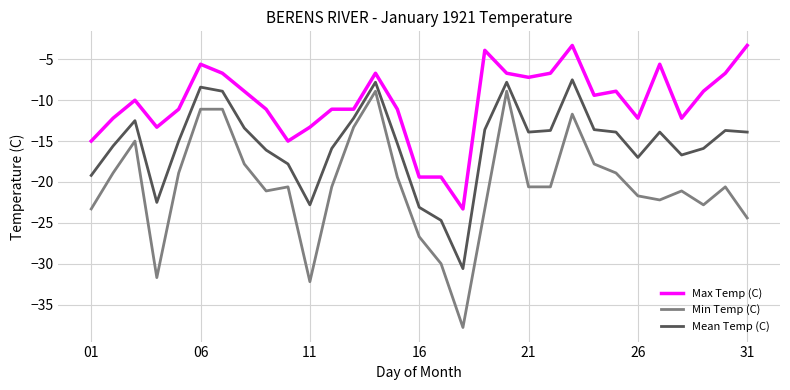

Rank the series by their average value, from lowest to highest.

Min Temp (C), Mean Temp (C), Max Temp (C)